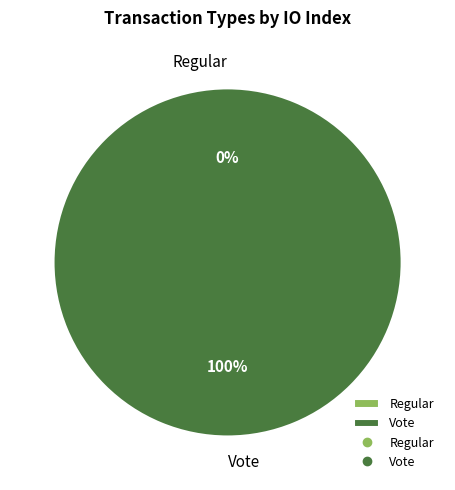

Which slice is the smallest?

Regular